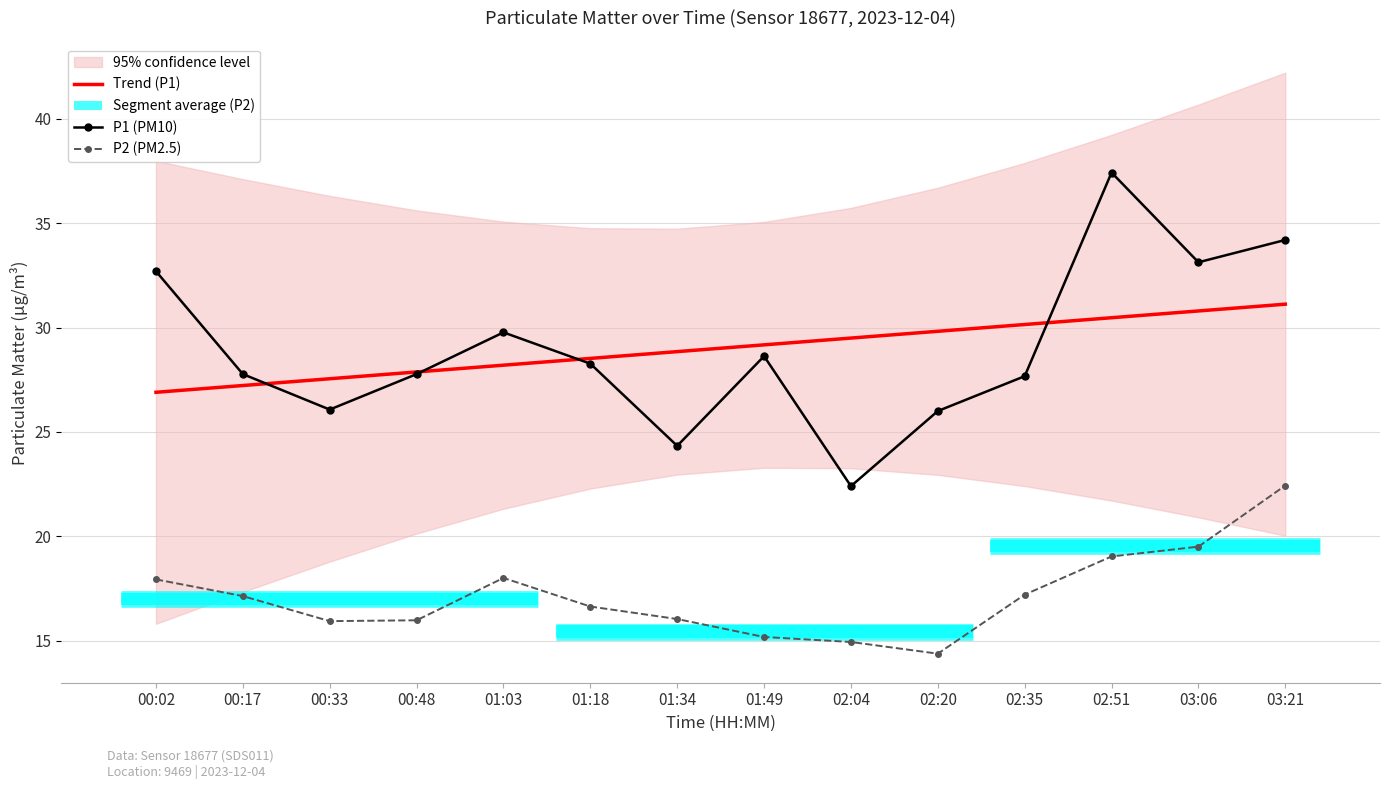

Reading right to left, list all the values displayed in this chart.

Trend (P1): 03:21=31.1	03:06=30.8	02:51=30.5	02:35=30.1	02:20=29.8	02:04=29.5	01:49=29.2	01:34=28.8	01:18=28.5	01:03=28.2	00:48=27.9	00:33=27.5	00:17=27.2	00:02=26.9
P1 (PM10): 03:21=34.2	03:06=33.1	02:51=37.4	02:35=27.7	02:20=26.0	02:04=22.4	01:49=28.6	01:34=24.3	01:18=28.3	01:03=29.8	00:48=27.8	00:33=26.1	00:17=27.8	00:02=32.7
P2 (PM2.5): 03:21=22.4	03:06=19.5	02:51=19.0	02:35=17.2	02:20=14.4	02:04=14.9	01:49=15.2	01:34=16.0	01:18=16.6	01:03=18.0	00:48=16.0	00:33=15.9	00:17=17.1	00:02=17.9